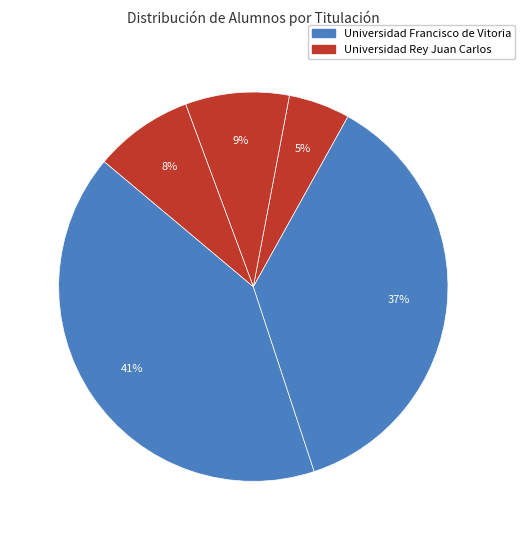

How many slices are in this pie chart?

5